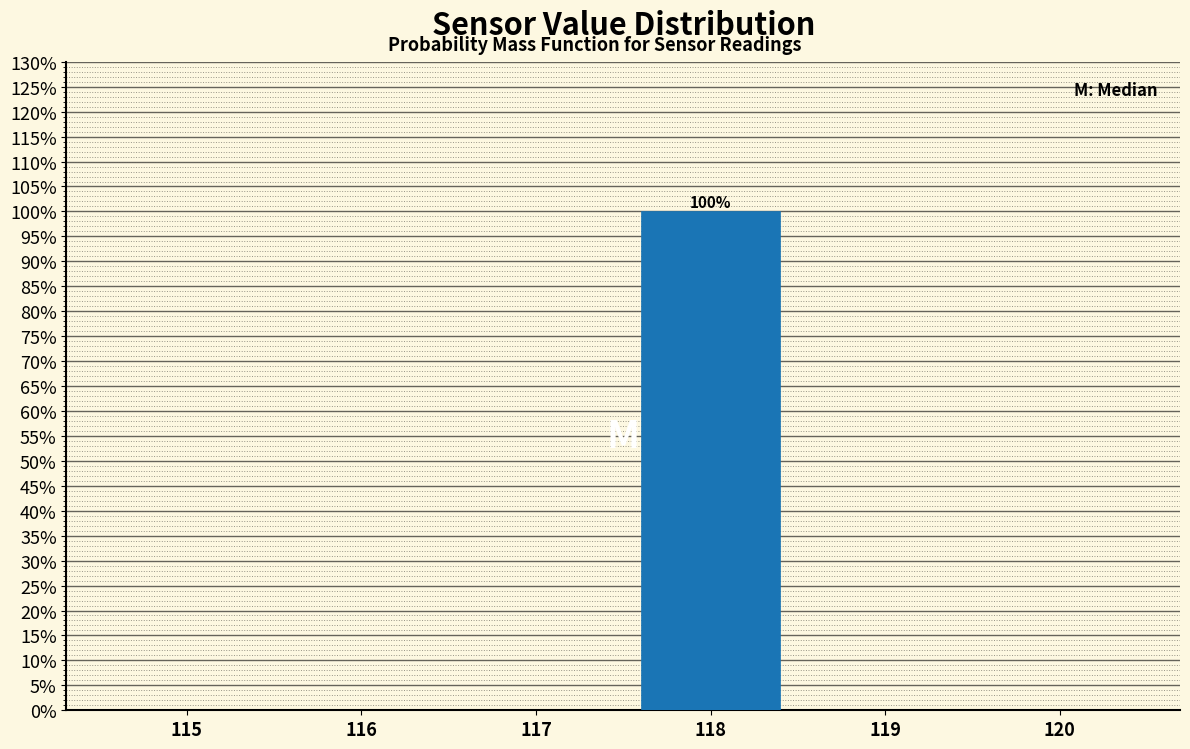

Reading left to right, list all the values displayed in this chart.

115=0	116=0	117=0	118=100	119=0	120=0